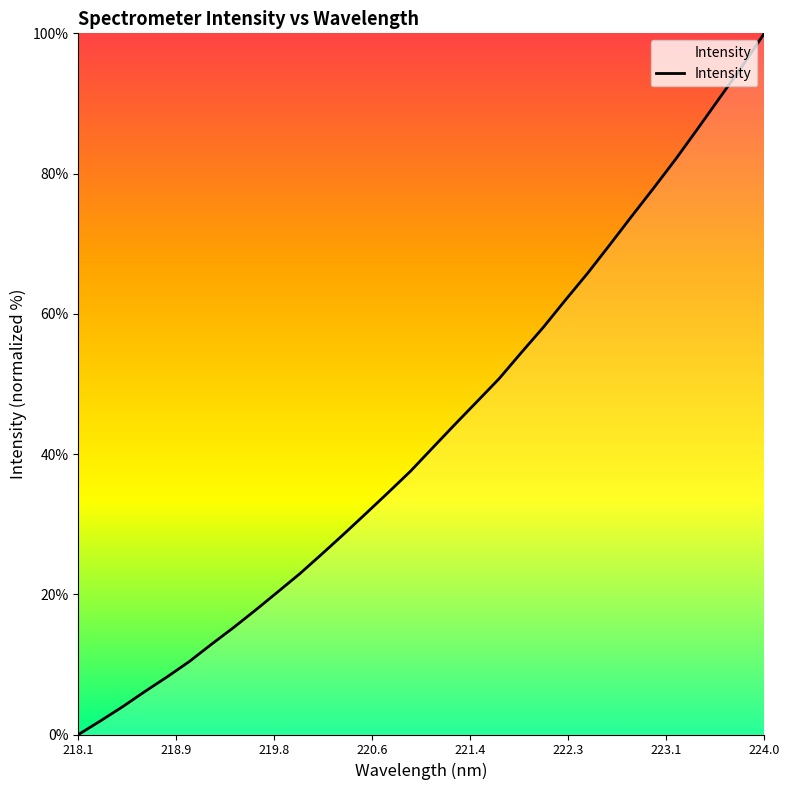

What is the maximum value shown in the chart?

100.0